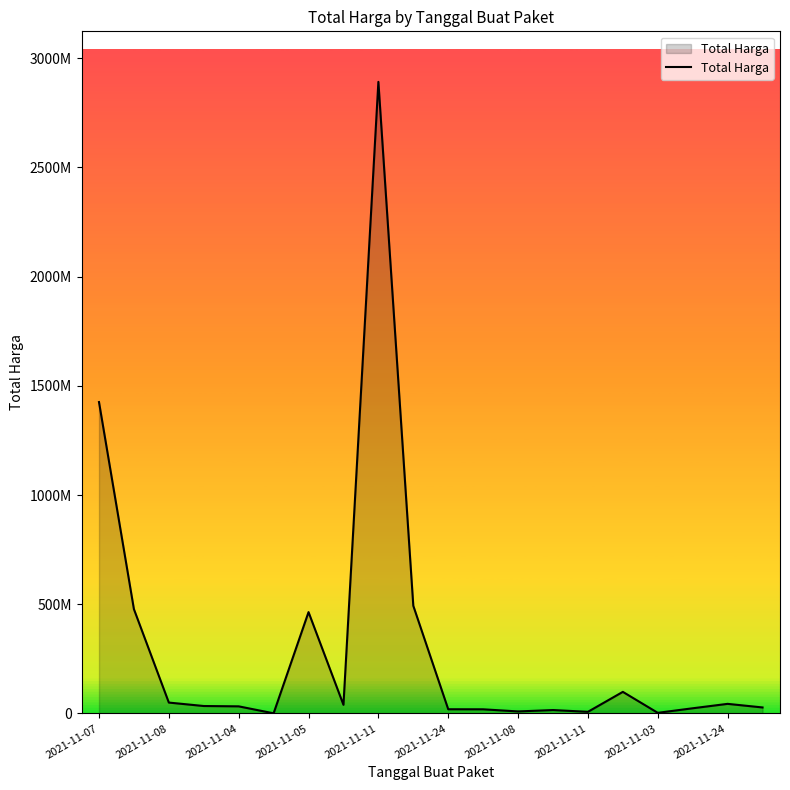

Is this an area chart (filled region under the line)?

Yes